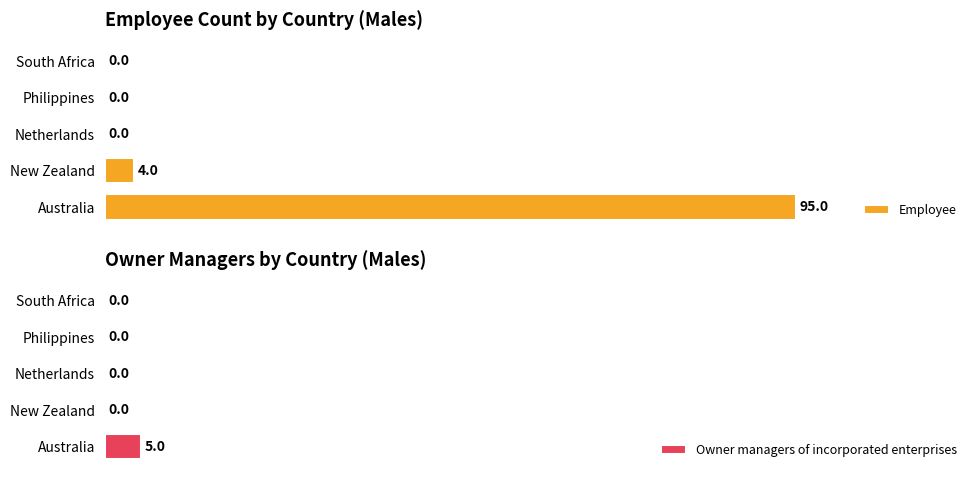

What is the difference between the Employee values at Australia and Philippines?

95